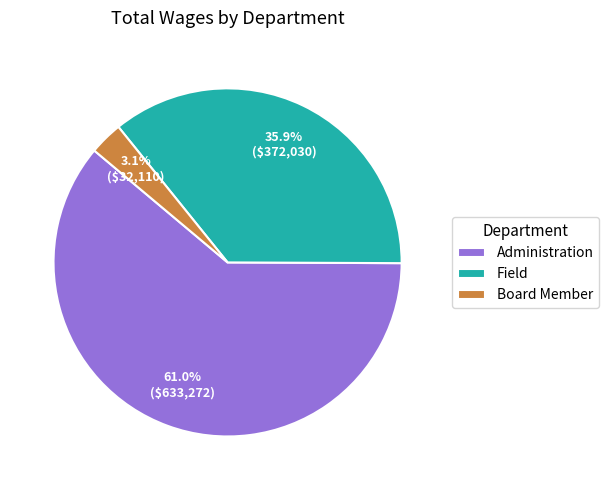

Is there a majority slice in this chart?

Yes